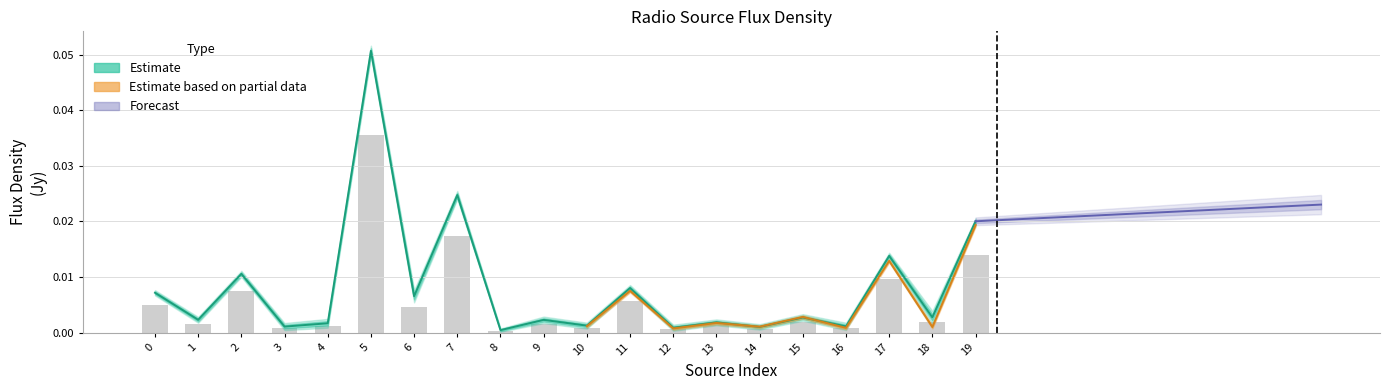

At which label does Peak_flux reach its minimum?

8